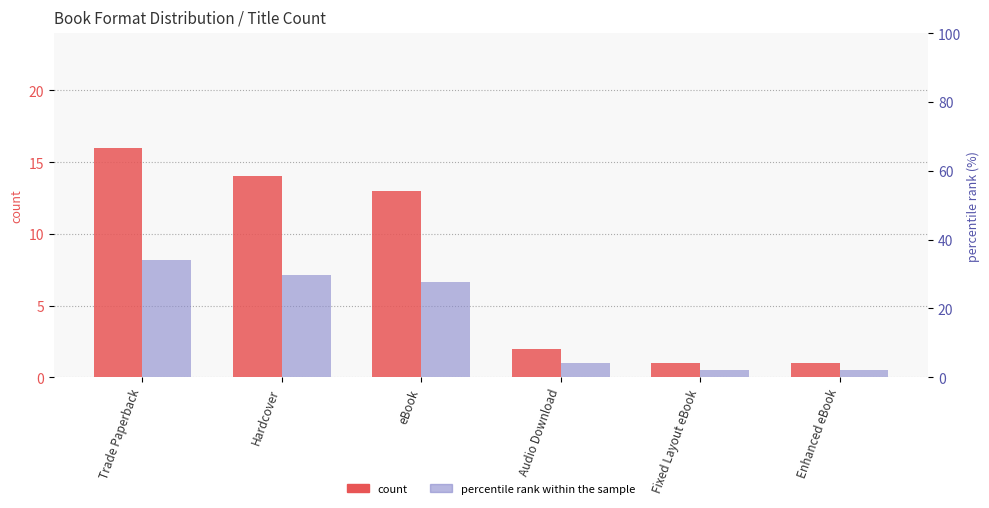

Is the value of percentile rank within the sample at Fixed Layout eBook greater than the value of count at Trade Paperback?

No